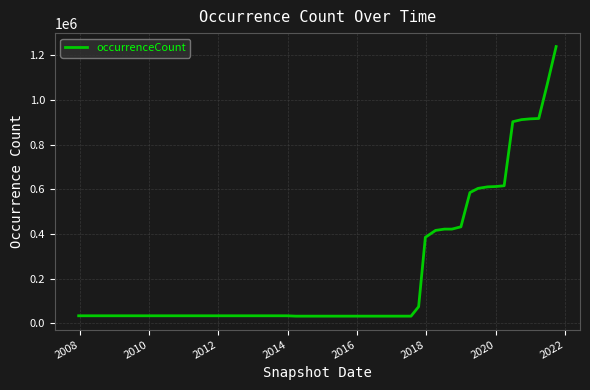

What is the minimum value shown in the chart?

32606